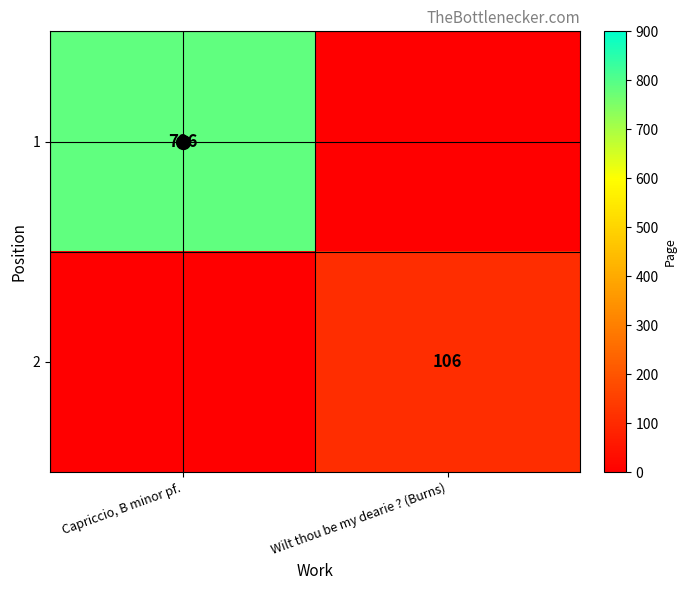

True or false: 2 has a value of 106 at Wilt thou be my dearie ? (Burns).

True